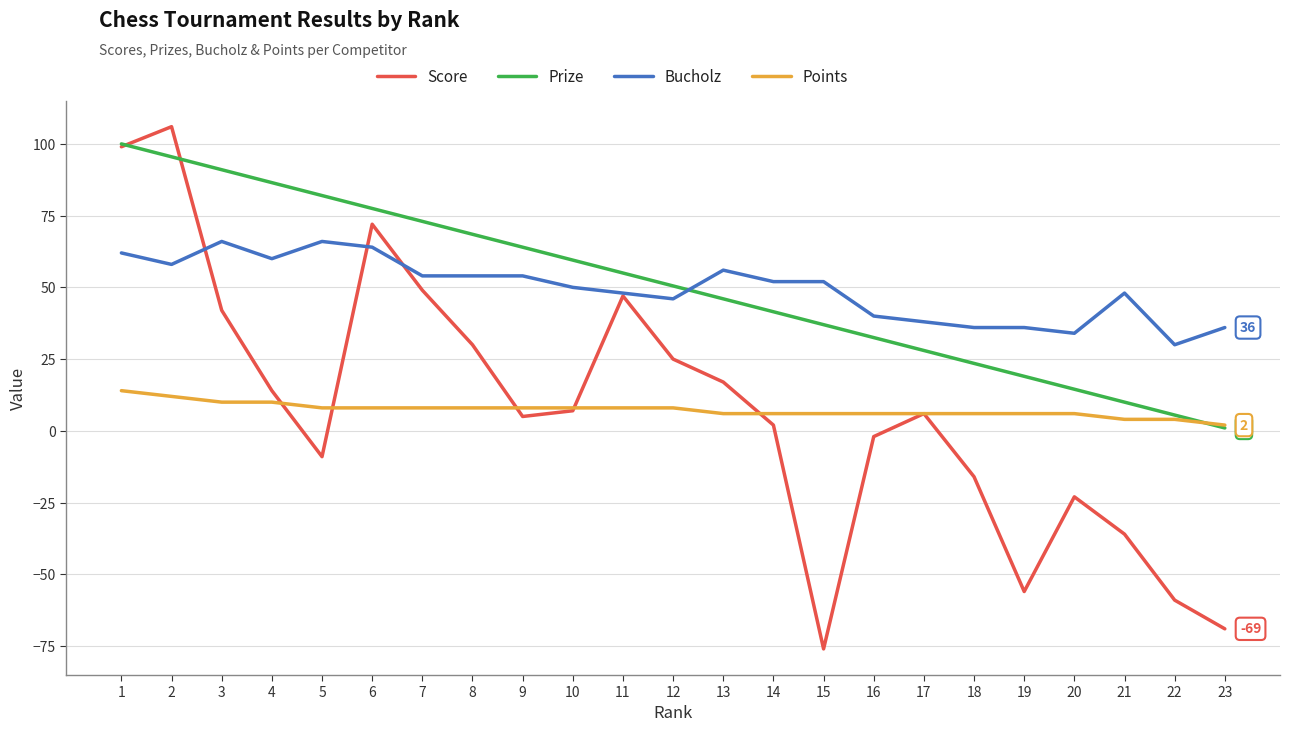

Rank the categories by Prize value from lowest to highest.

23, 22, 21, 20, 19, 18, 17, 16, 15, 14, 13, 12, 11, 10, 9, 8, 7, 6, 5, 4, 3, 2, 1